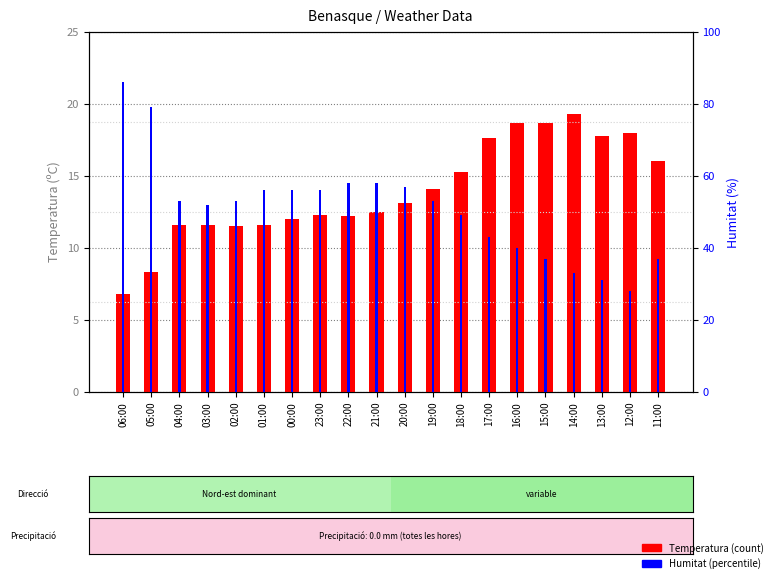

What is the total value across all series at 17:00?

60.6